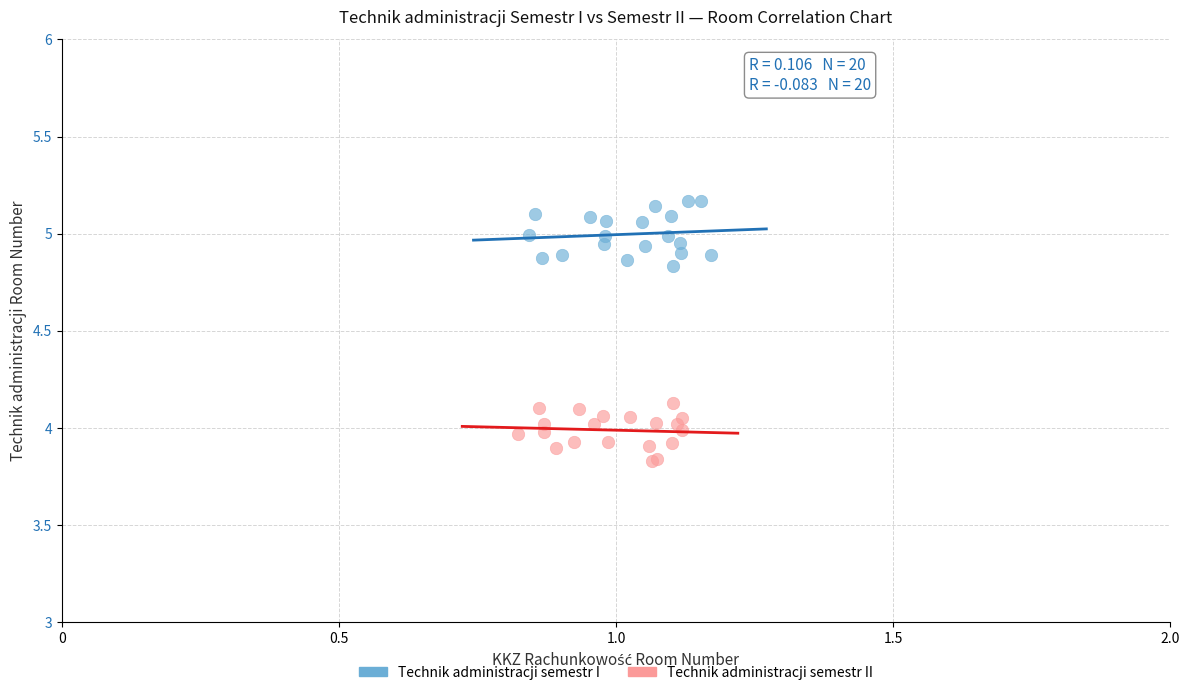

Which series reaches the minimum Y coordinate?

Technik administracji semestr II